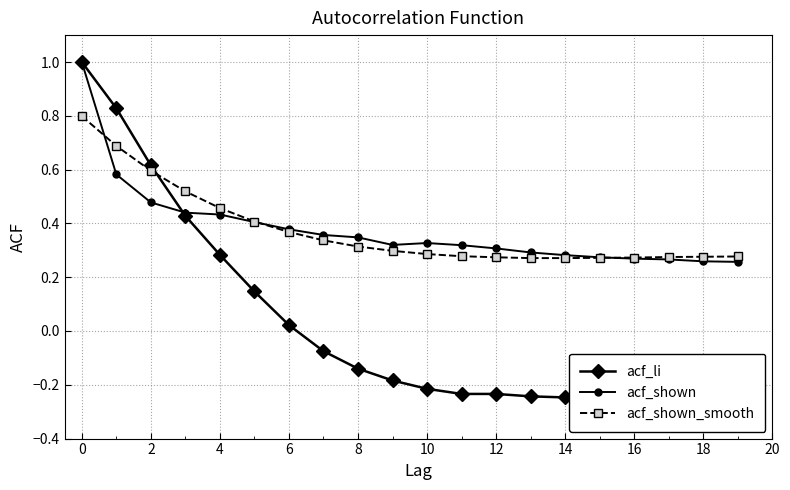

Is it true that acf_shown equals 1.8 at 0?

False